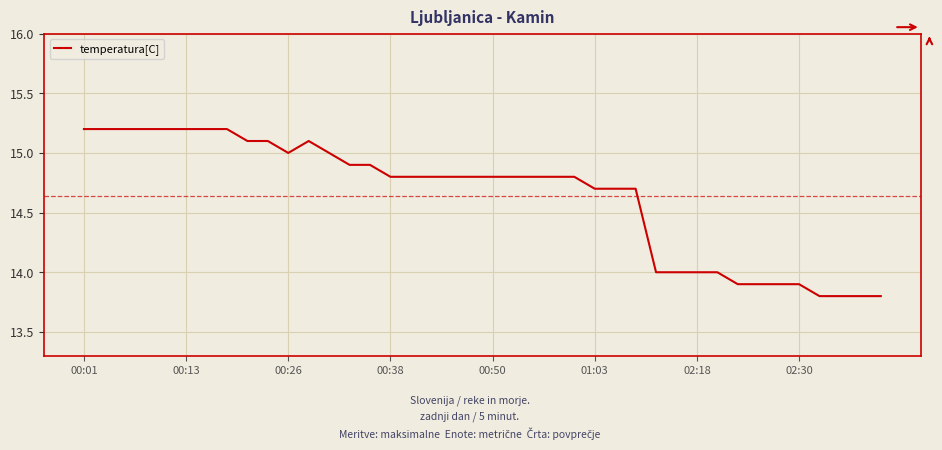

Reading right to left, transcribe all the data shown in this chart.

13.8	13.8	13.8	13.8	13.9	13.9	13.9	13.9	14.0	14.0	14.0	14.0	14.7	14.7	14.7	14.8	14.8	14.8	14.8	14.8	14.8	14.8	14.8	14.8	14.8	14.9	14.9	15.0	15.1	15.0	15.1	15.1	15.2	15.2	15.2	15.2	15.2	15.2	15.2	15.2